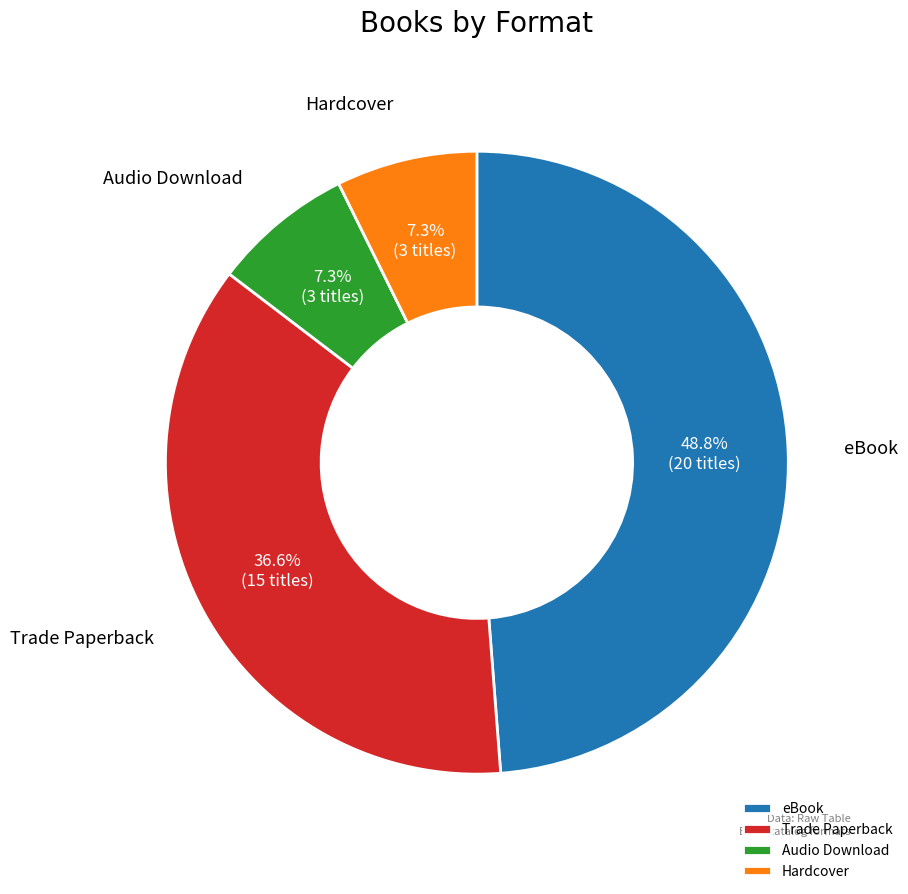

Does Trade Paperback represent more than half of the total?

No